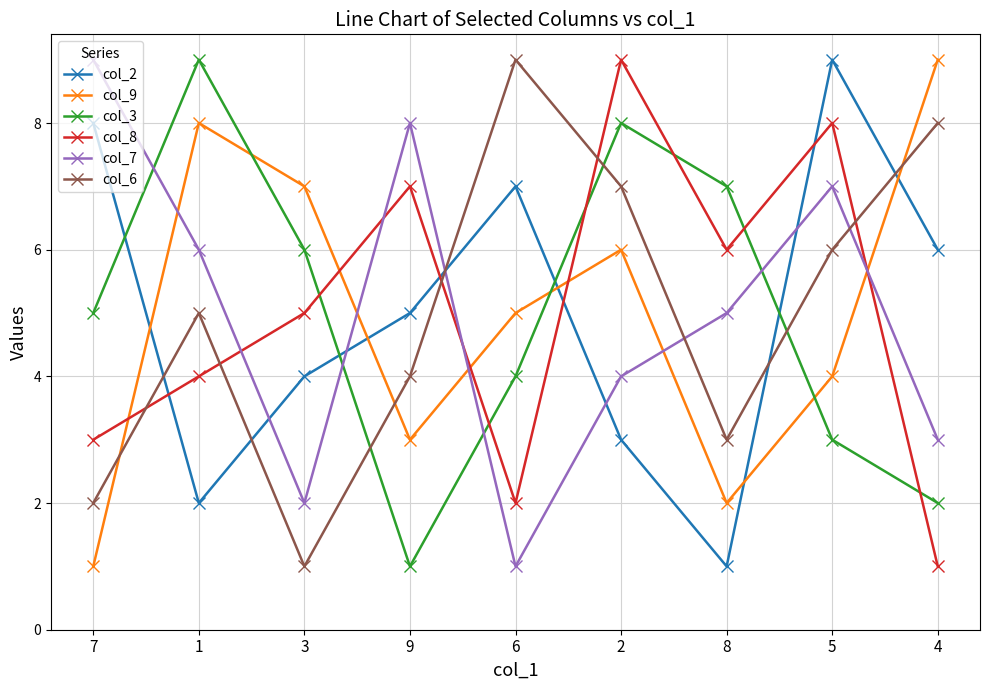

What is the label of the 3rd point from the right?

8